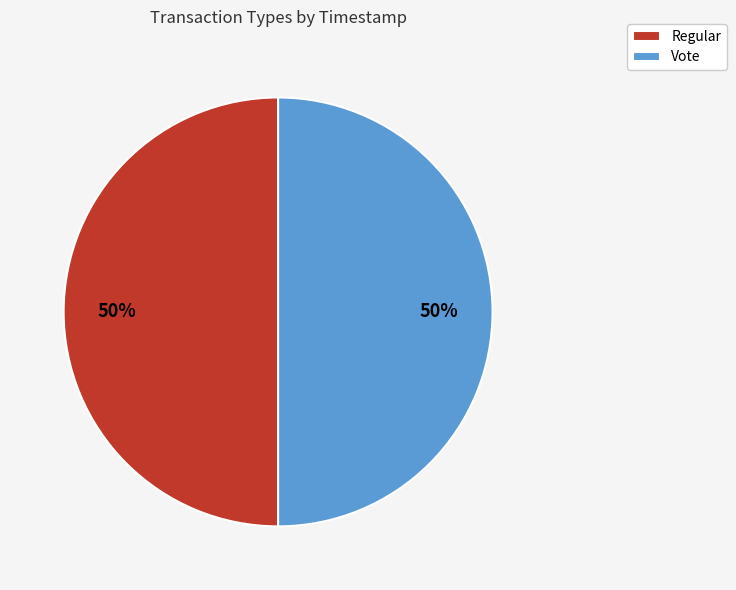

What is the ratio of the value at Regular to the value at Vote?

1.0